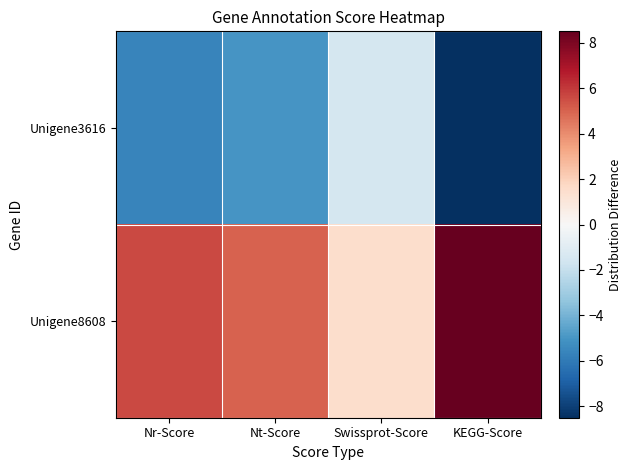

At which category does the chart reach its peak across all series?

KEGG-Score